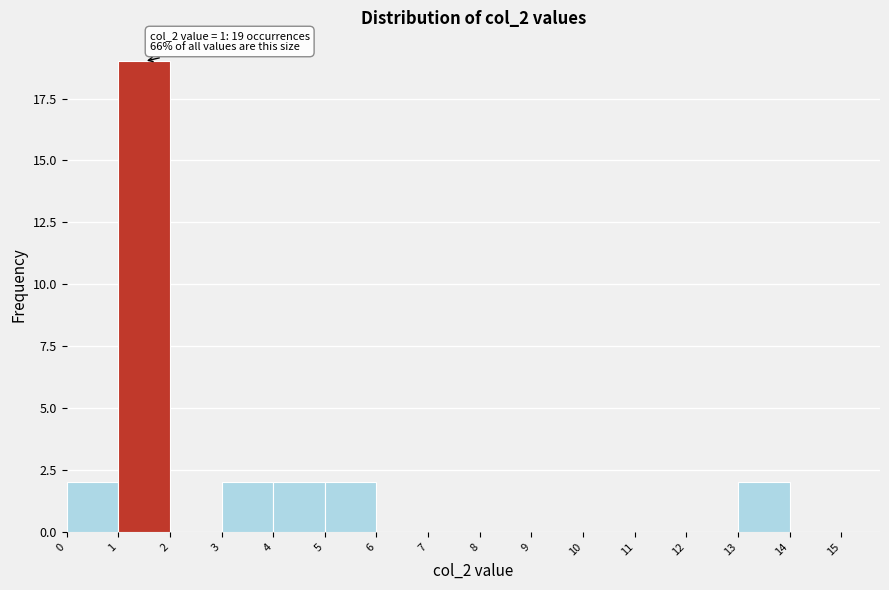

Which range on the x-axis has the tallest bar?

1 to 2